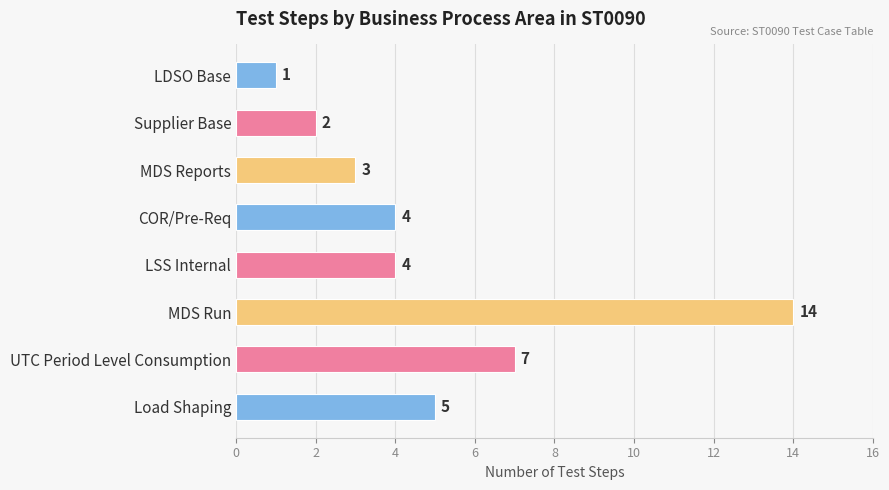

Which has a higher value, MDS Run or Load Shaping?

MDS Run